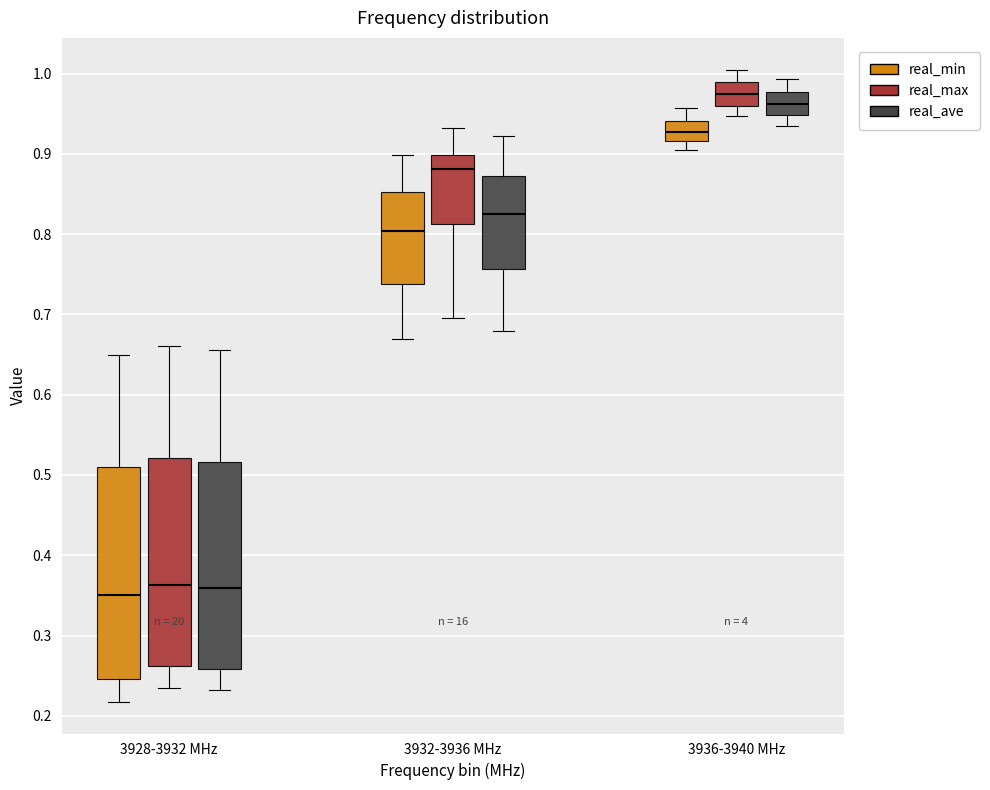

Where is the upper edge of the box for 3932-3936 MHz (real_min) on the y-axis? The values are not printed on the chart, so give them approximately, as read against the axis.

0.85